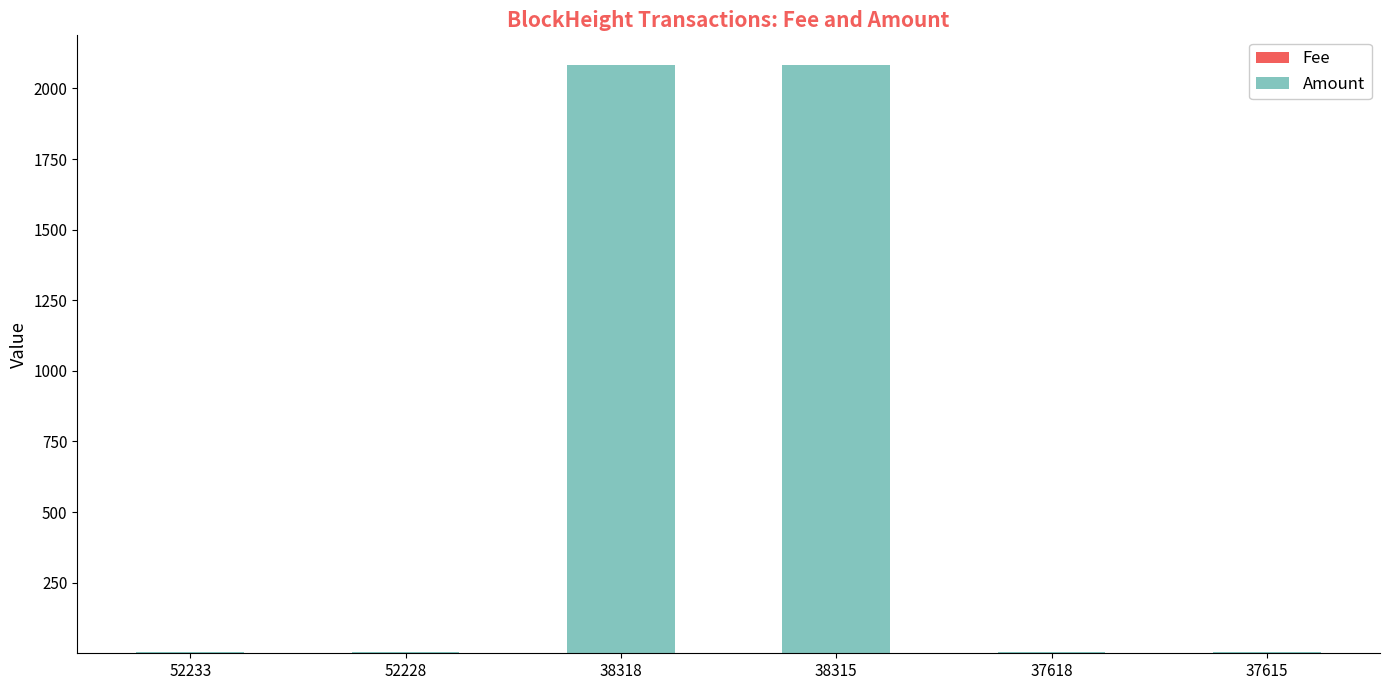

At how many categories does at least one series exceed 723?

2